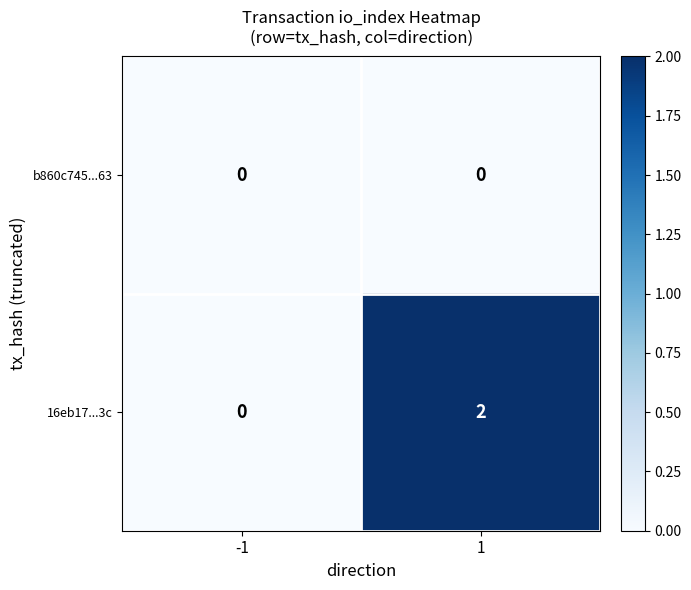

At which category is the sum across all series the highest?

1